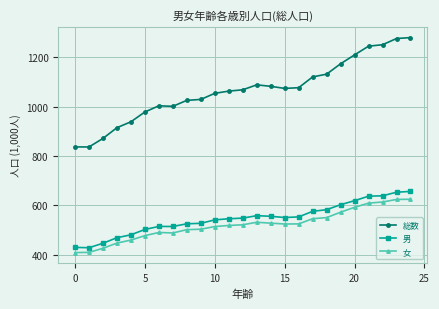

What is the greatest value displayed?

1280.7